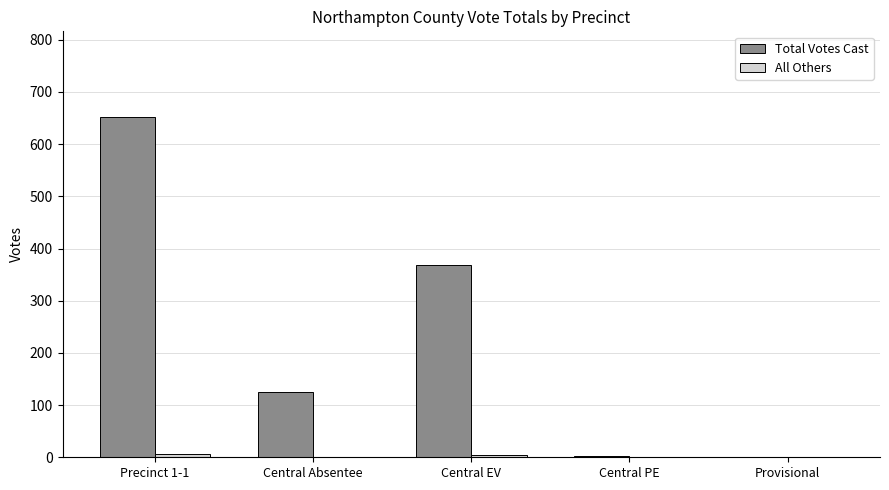

Which series changed the most between Precinct 1-1 and Central Absentee?

Total Votes Cast